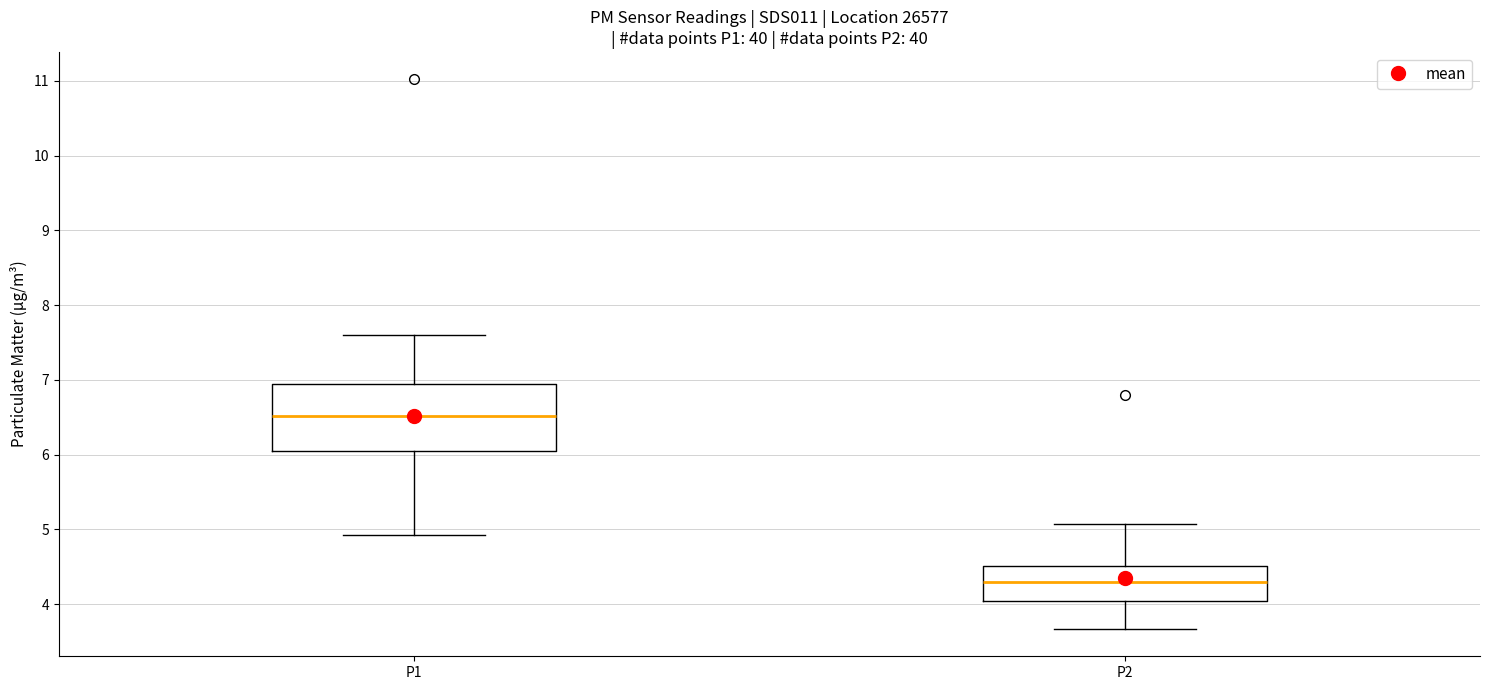

Reading left to right, read every box against the y-axis: the position of its median line, the range the box covers, and the ends of its whiskers. The values are not printed on the chart, so give them approximately, as read against the axis.

P1: median 6.5, box 6.0 to 6.9, whiskers 4.9 to 7.6
P2: median 4.3, box 4.0 to 4.5, whiskers 3.7 to 5.1